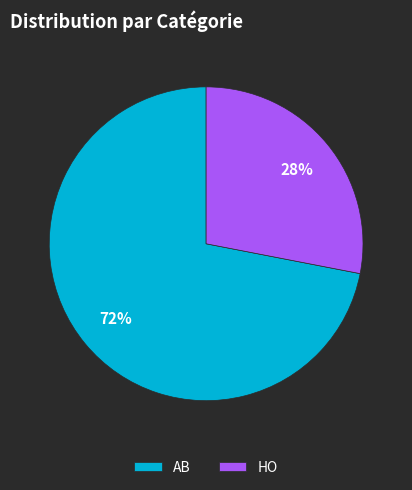

What percentage is the AB slice, to the nearest percent?

72%